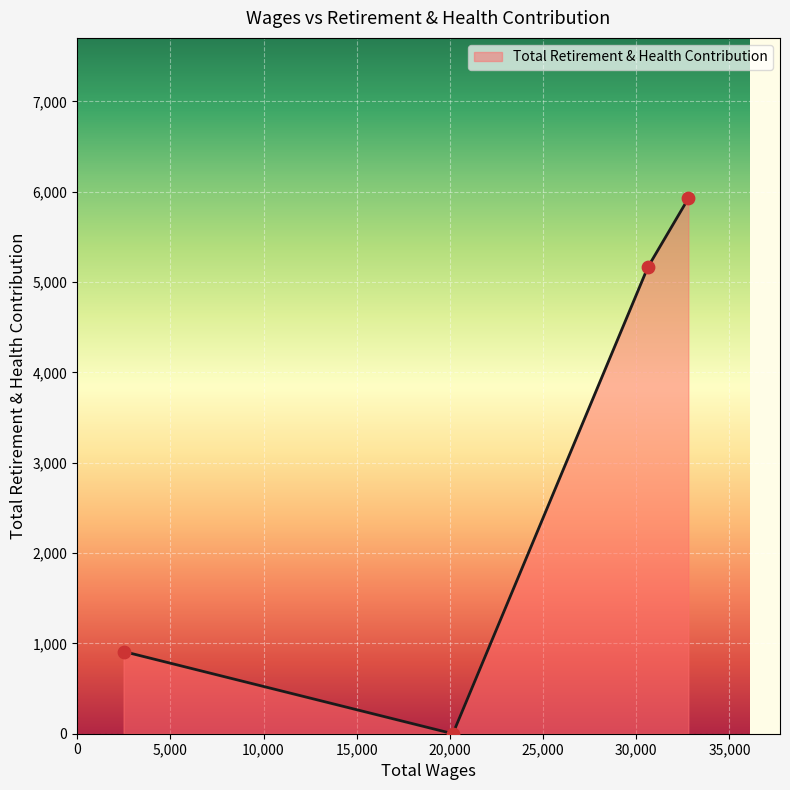

How many interior local valleys (lower than both neighbors) does the data have?

1